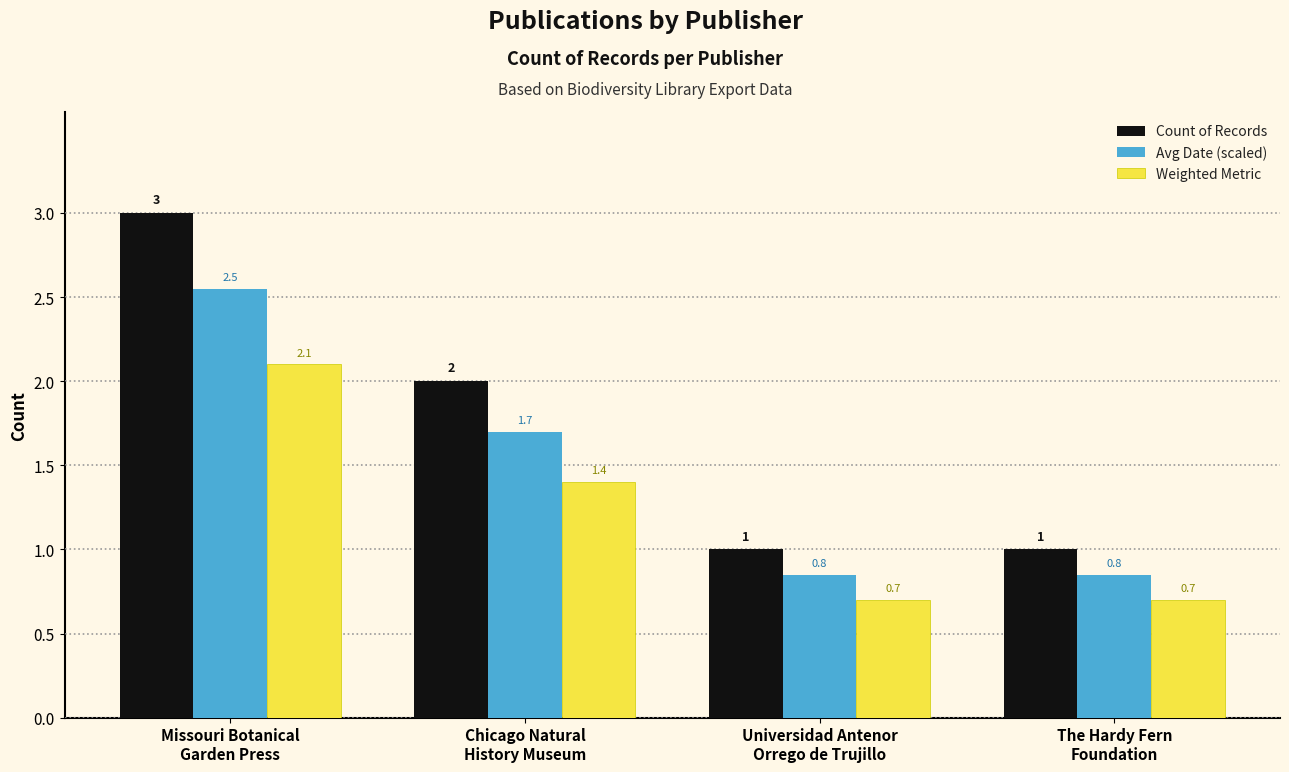

Which series changed the most between Missouri Botanical
Garden Press and The Hardy Fern
Foundation?

Count of Records